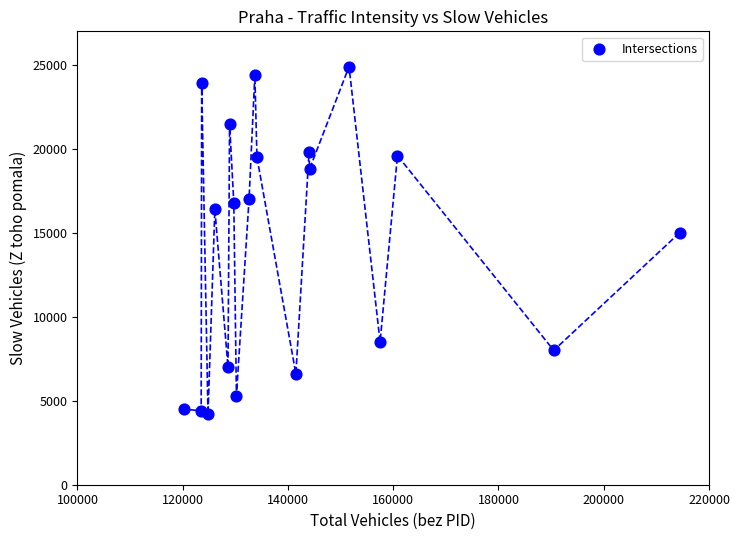

What Y value in the scatter plot is closest to 14550?

15000